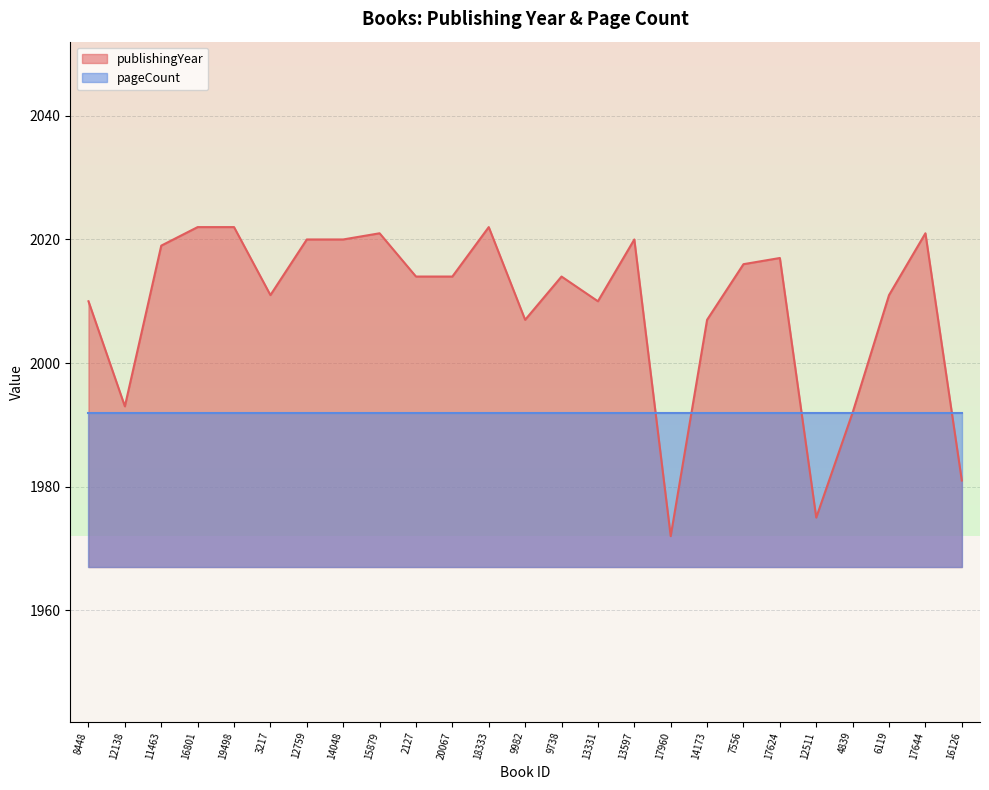

How many interior local peaks (higher than both neighbors) does the data have?

6